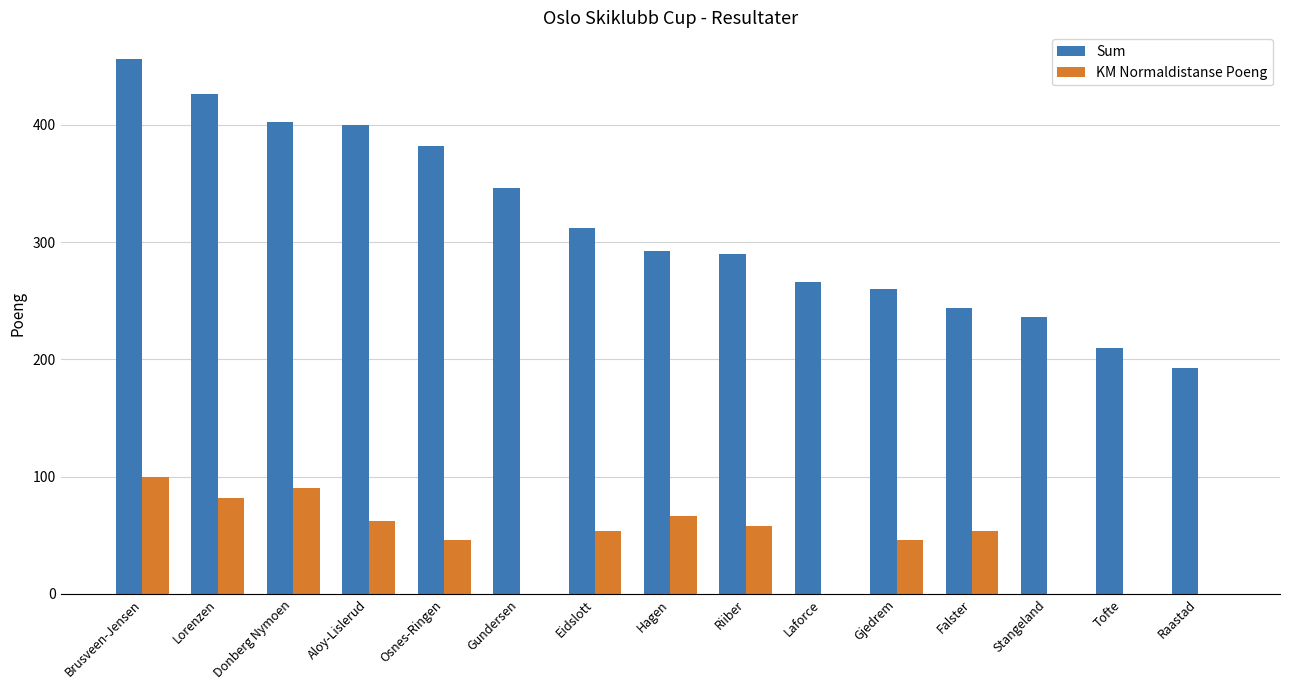

At which label does Sum first exceed 292?

Brusveen-Jensen